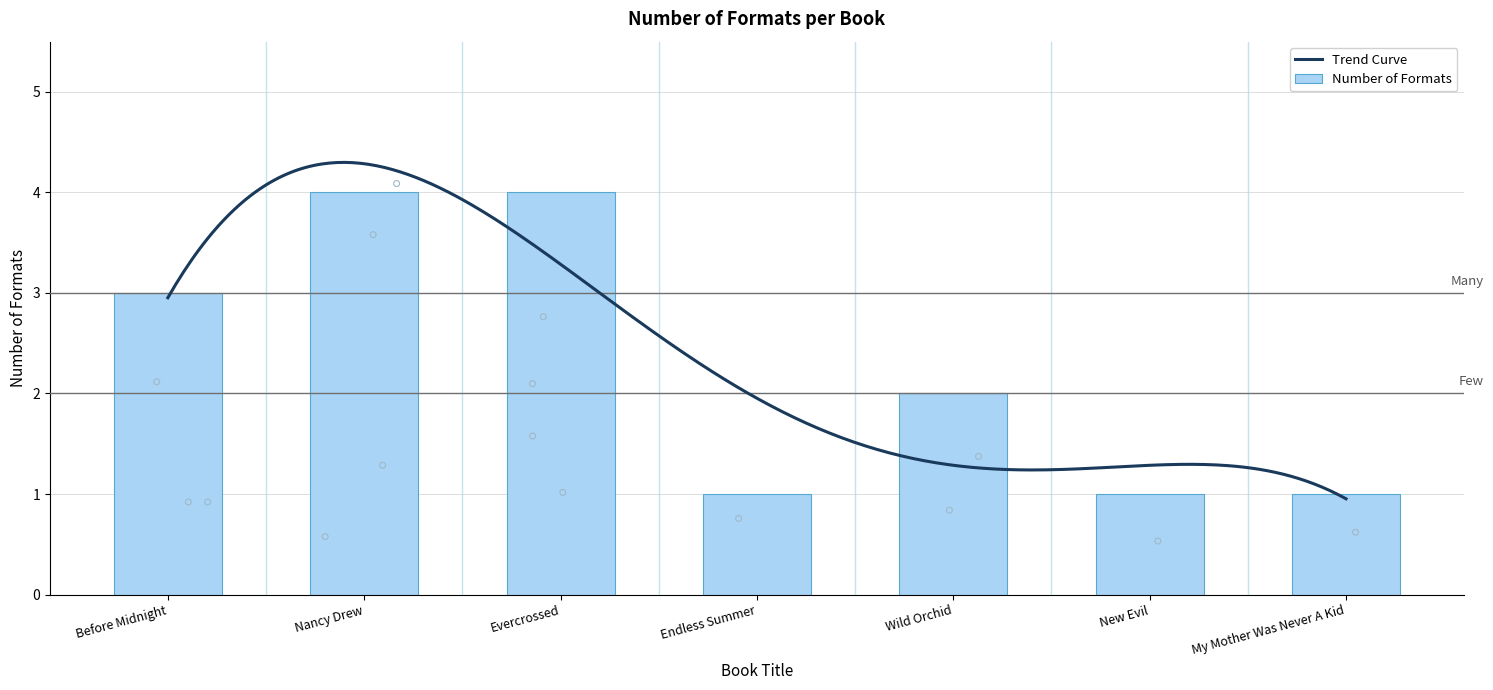

What is the change in value from Endless Summer to Wild Orchid?

+1